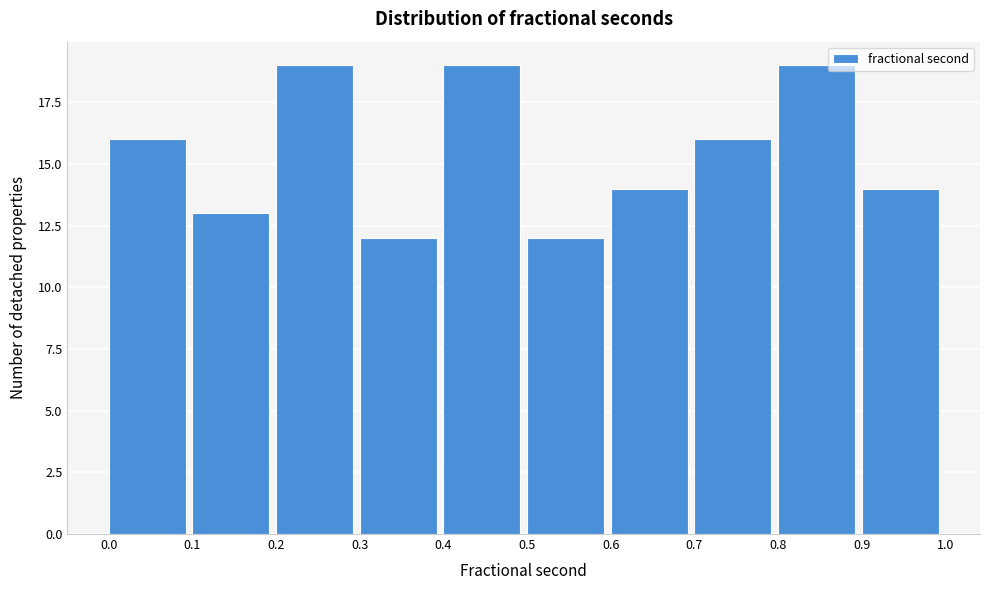

Reading left to right, transcribe this chart: for each bar, give the range it covers on the x-axis and its height. The values are not printed on the chart, so give them approximately, as read against the axis.

0.0 to 0.1: 16
0.1 to 0.2: 13
0.2 to 0.3: 19
0.3 to 0.4: 12
0.4 to 0.5: 19
0.5 to 0.6: 12
0.6 to 0.7: 14
0.7 to 0.8: 16
0.8 to 0.9: 19
0.9 to 1.0: 14